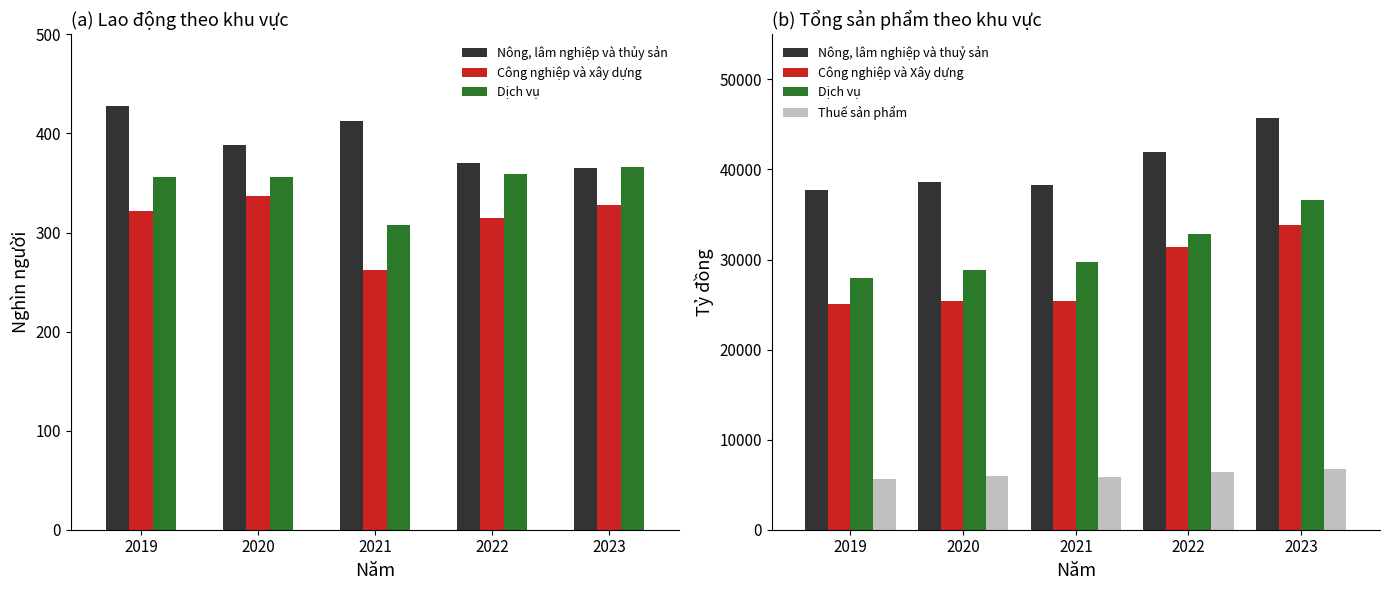

How many distinct data groups are displayed?

6